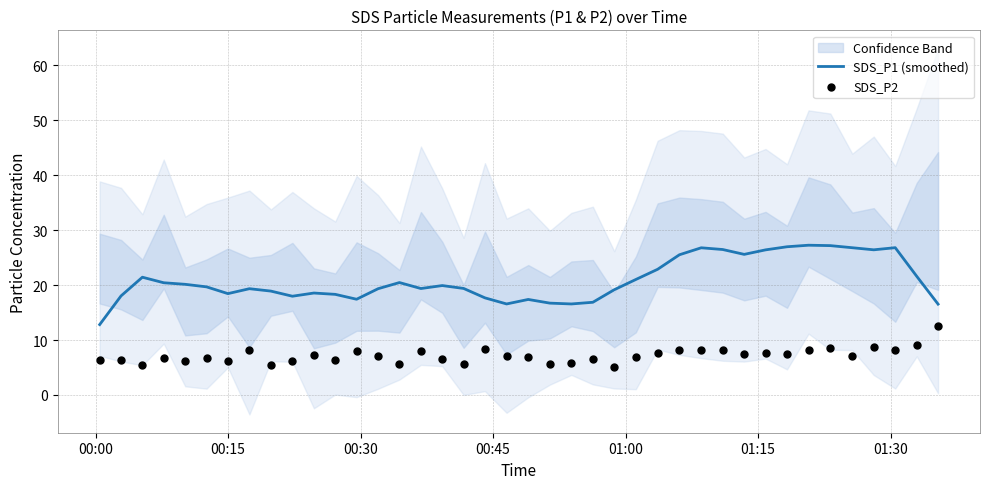

Which series reaches the minimum Y coordinate?

SDS_P2